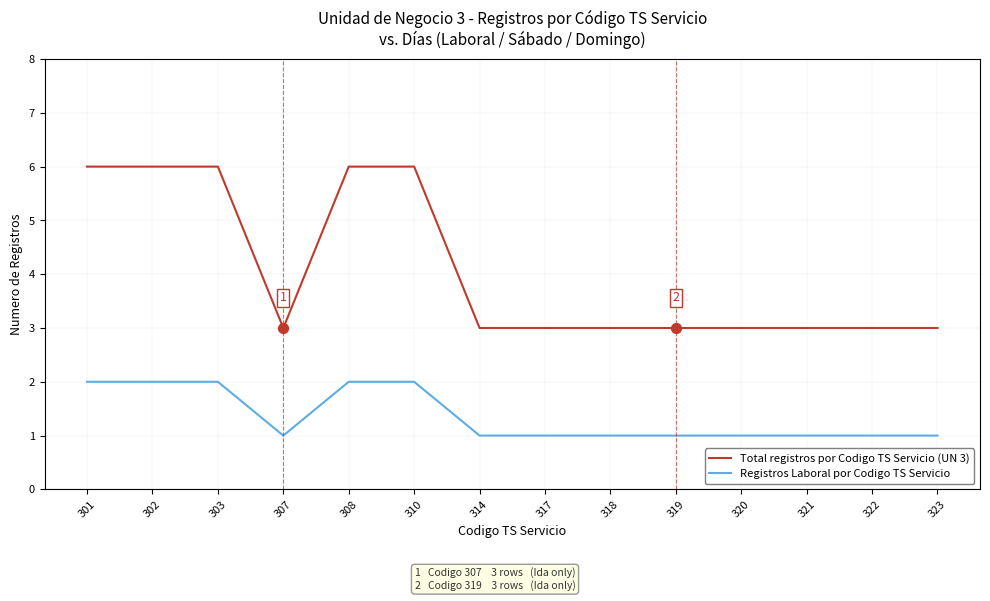

Which series has the widest spread of values?

Total registros por Codigo TS Servicio (UN 3)